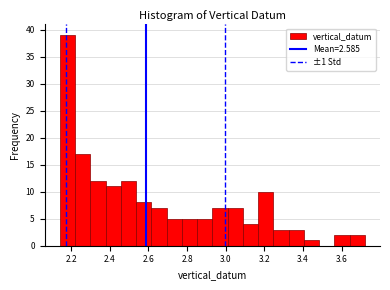

Read against the x-axis, roughly where is the centre of the tallest bar?

2.18